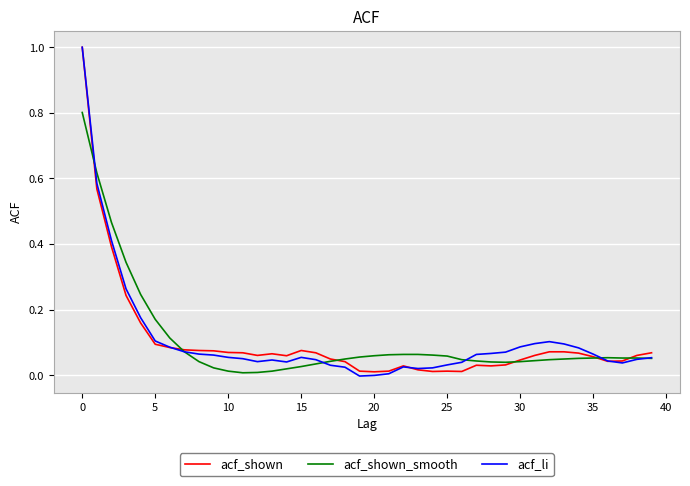

What is the maximum value for acf_li?

1.0